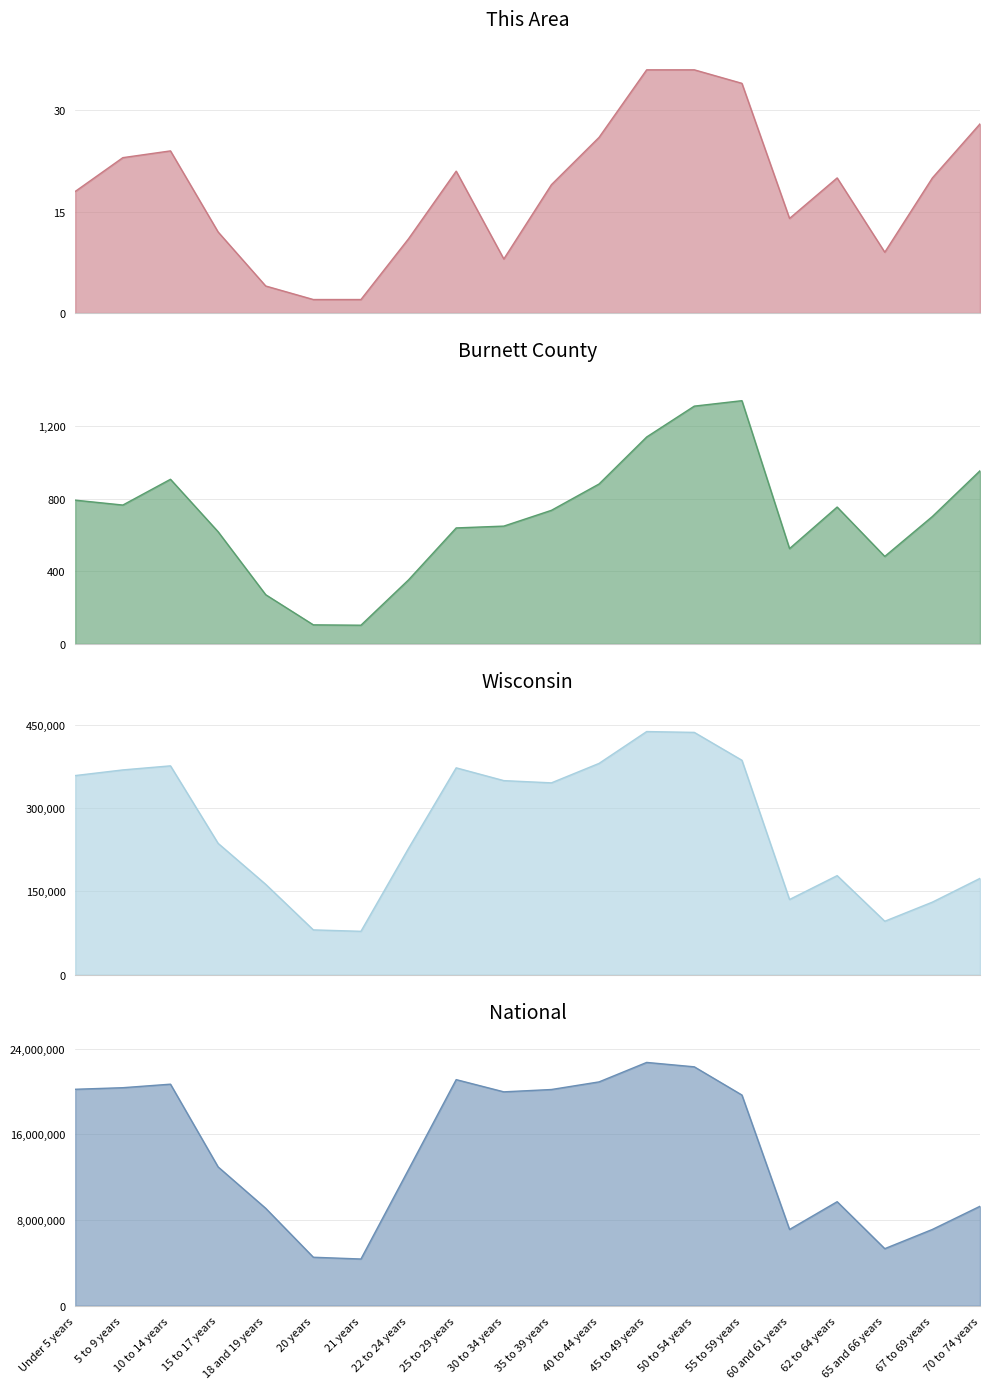

At which label does Burnett County reach its minimum?

21 years